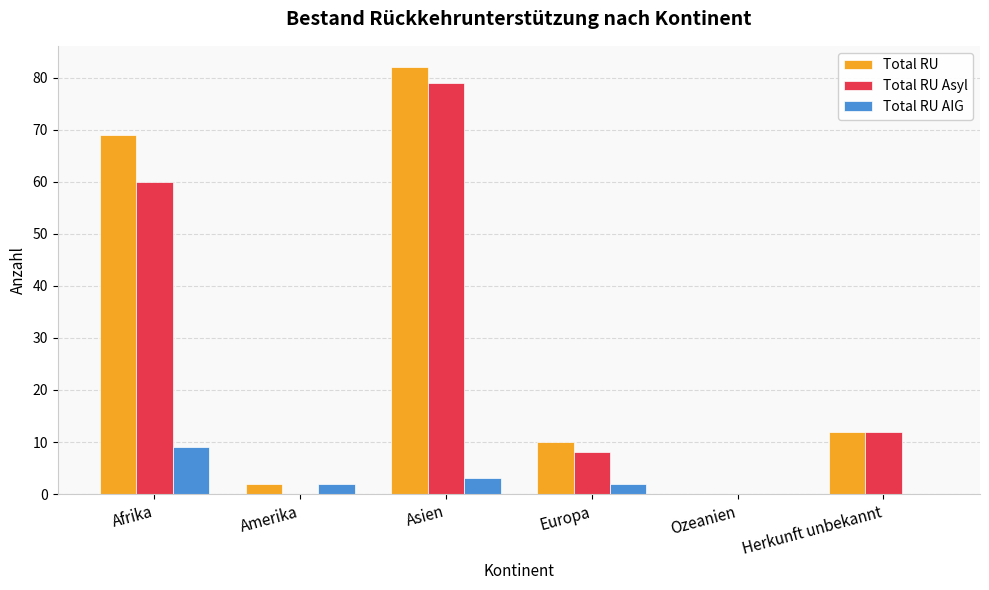

What is the sum of all Total RU Asyl values?

159